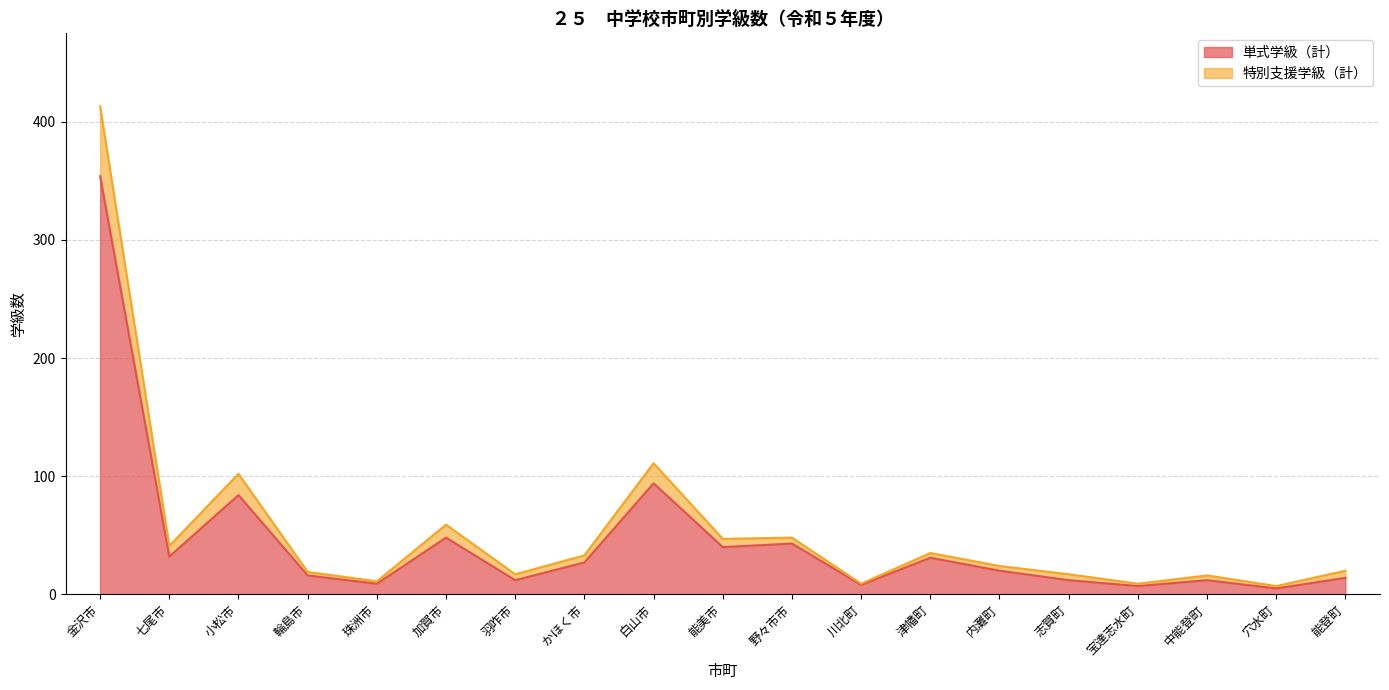

In 単式学級（計）, how many points are lower than both neighbors (excluding endpoints)?

7